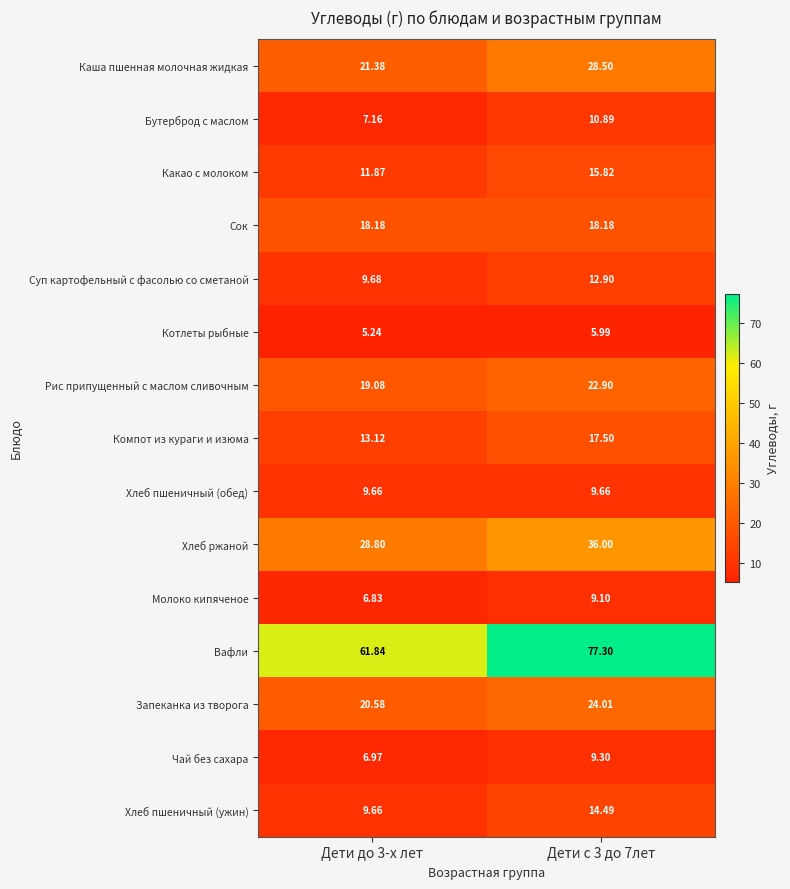

Which series has the widest spread of values?

Вафли